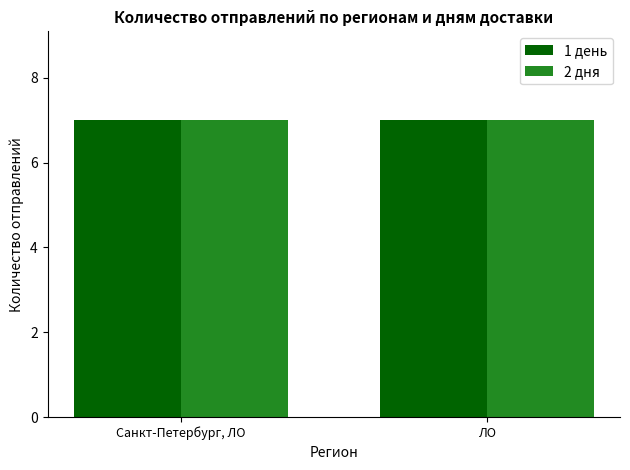

List the labels in order of value, smallest first.

Санкт-Петербург, ЛО, ЛО